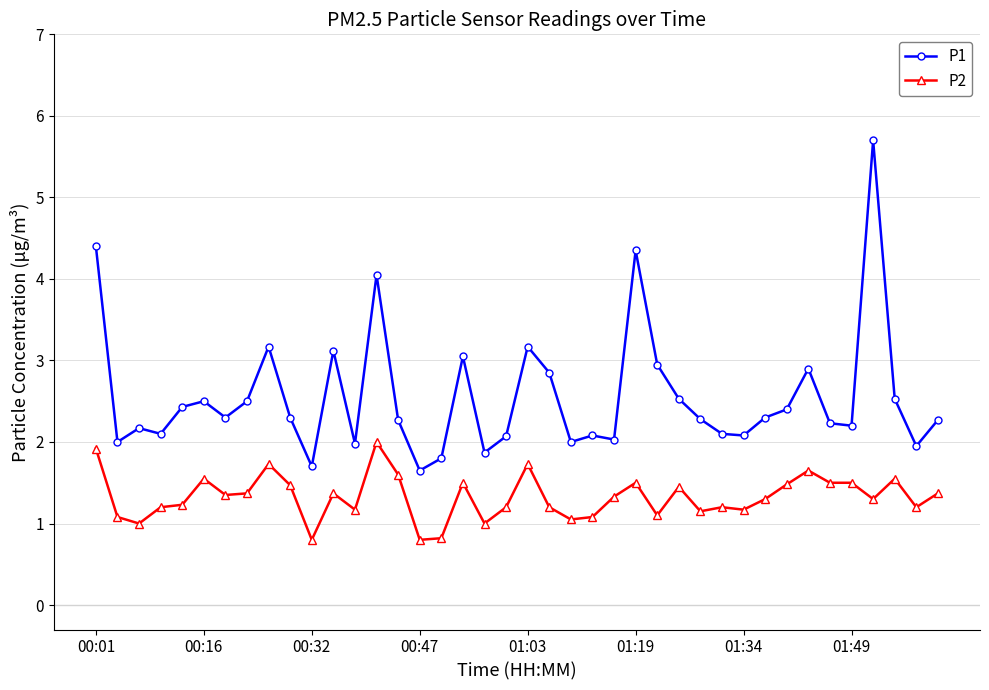

What is the average value of the P2 series?

1.3